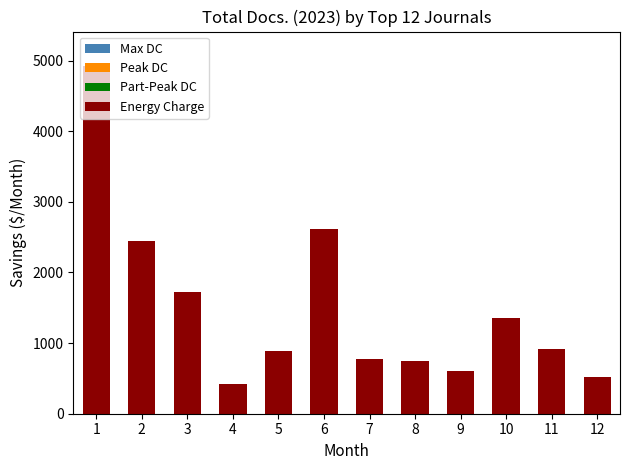

What is the approximate value at 12, to the nearest 100?

500